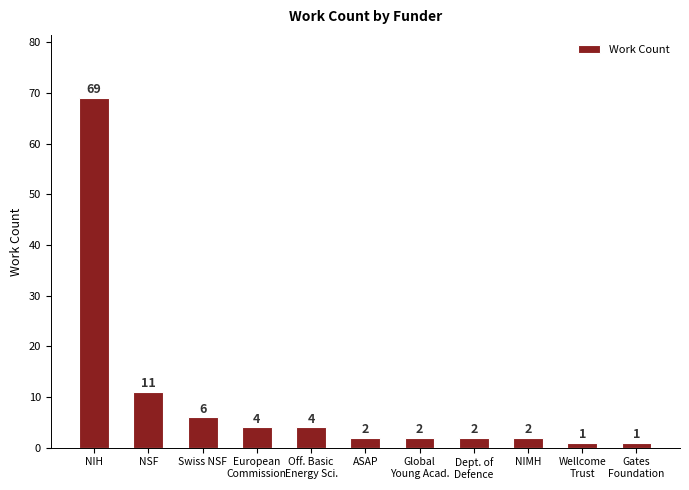

Between NIH and NSF, which is larger?

NIH